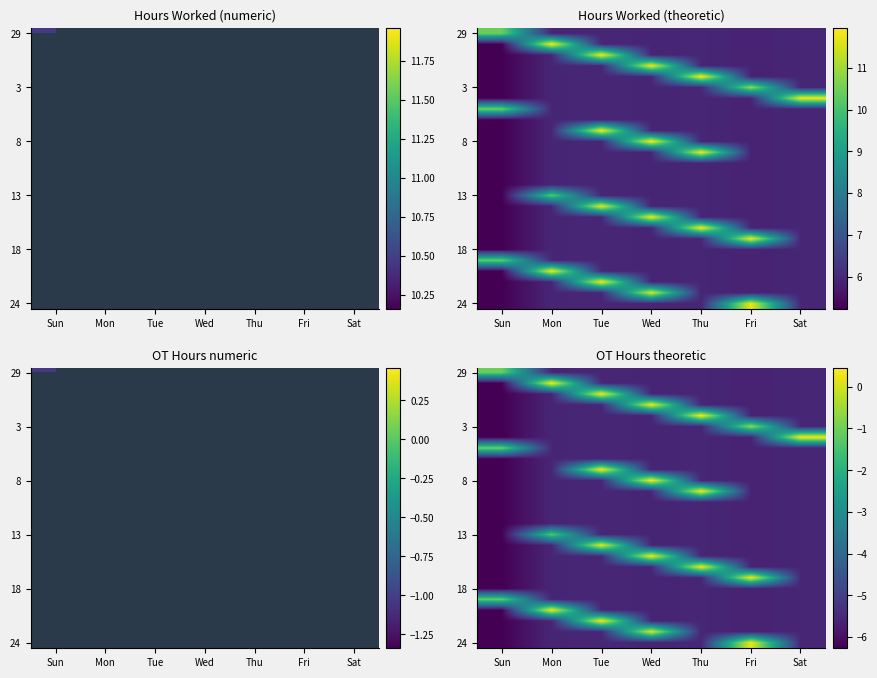

What is the spread (max minus min) of values at Tue?

6.0